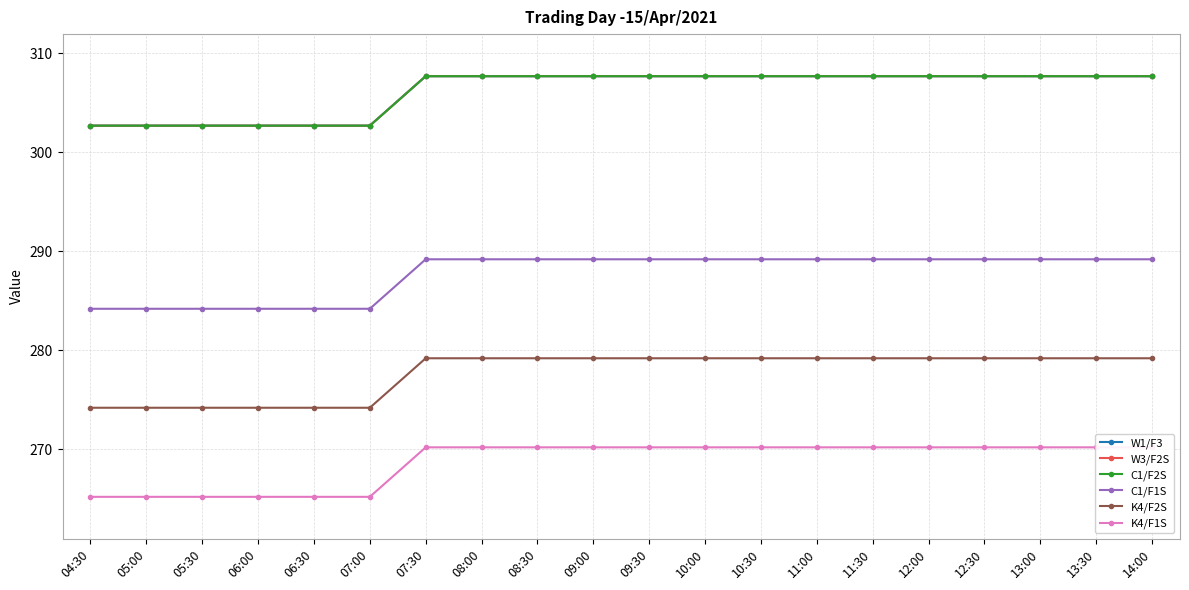

What is the label of the 3rd point from the right?

13:00